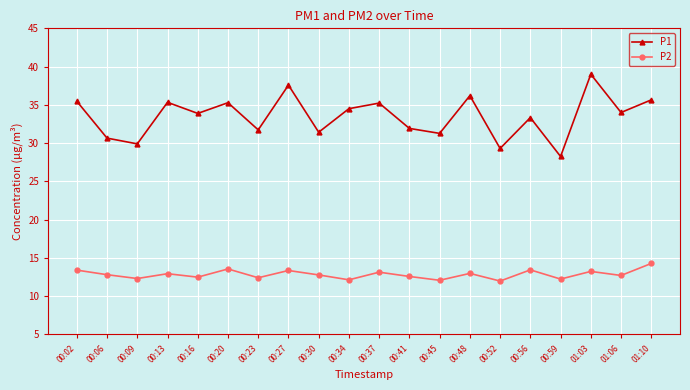

What is the value of the P1 point at the 6th from the left?

35.3